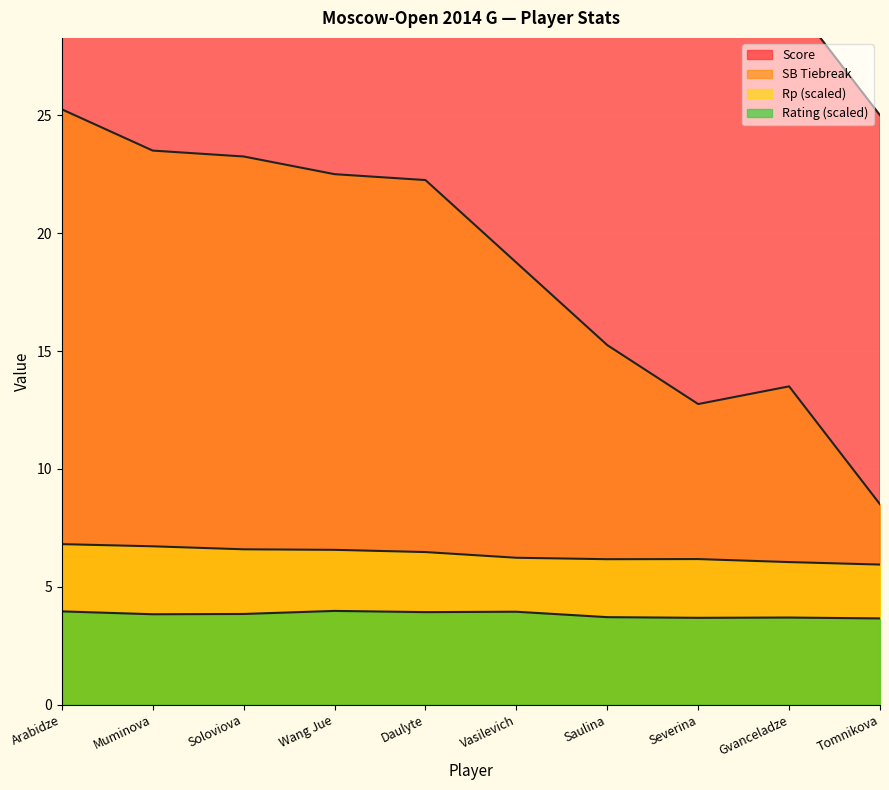

The Rating series shows 4.0 at Arabidze. True or false?

True